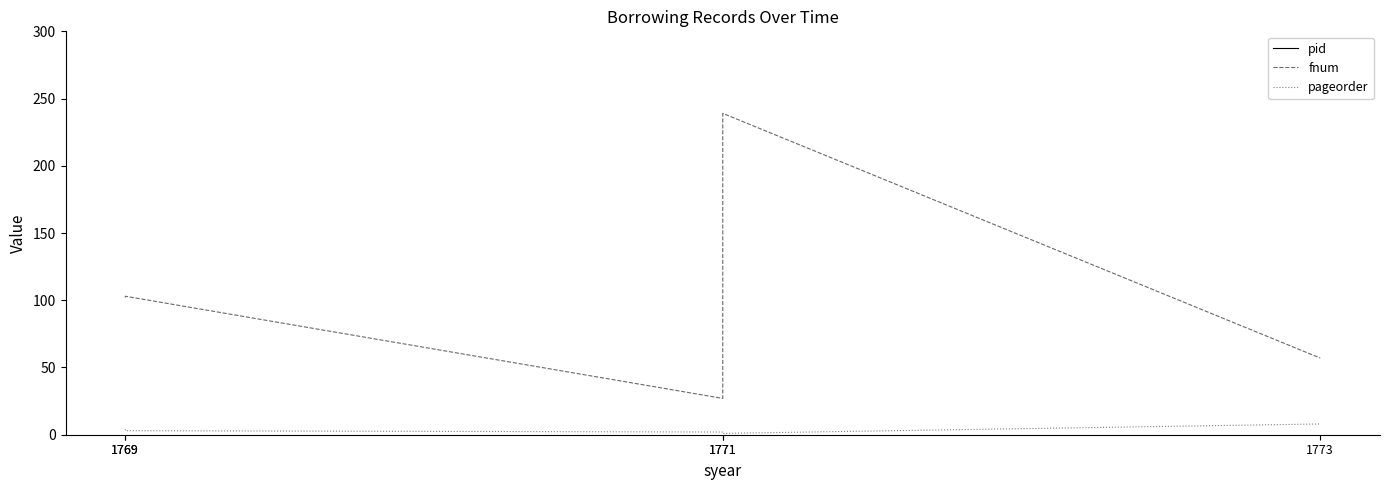

What is the approximate value of pageorder at 1769?

3